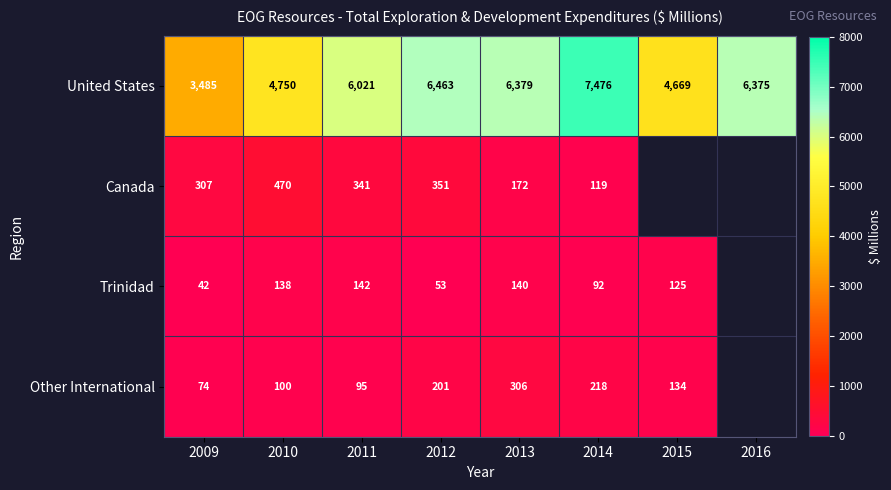

What is the difference between the highest and lowest values at 2014?

7384